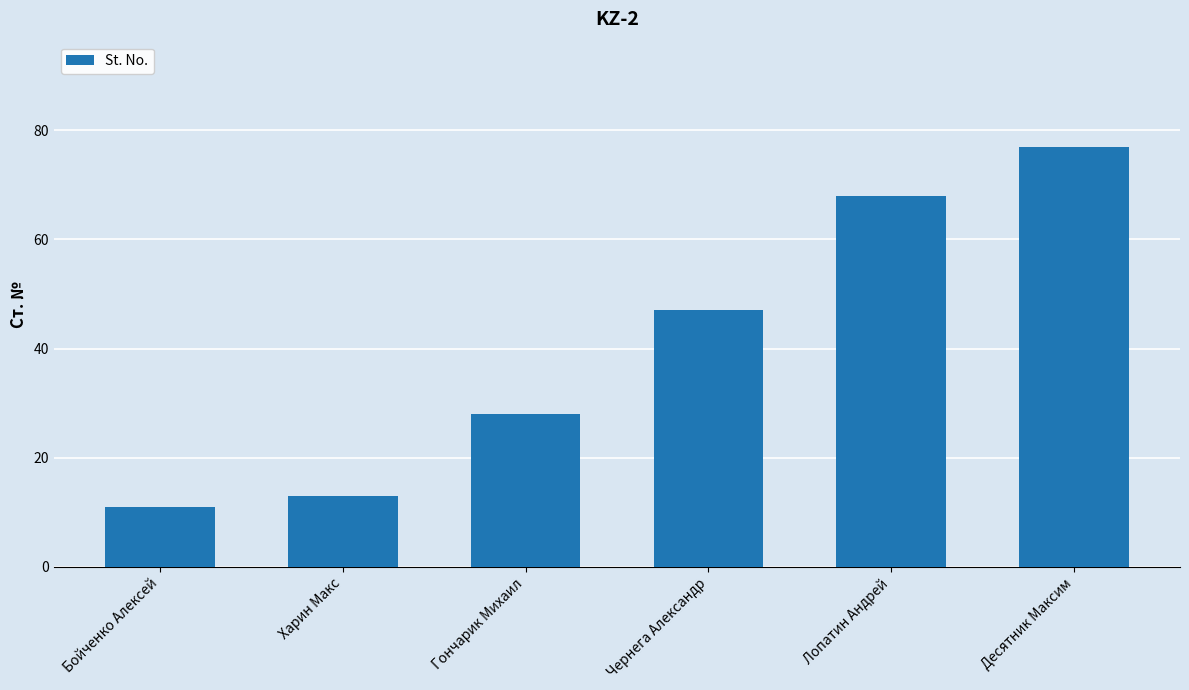

How many data points does each series have?

6